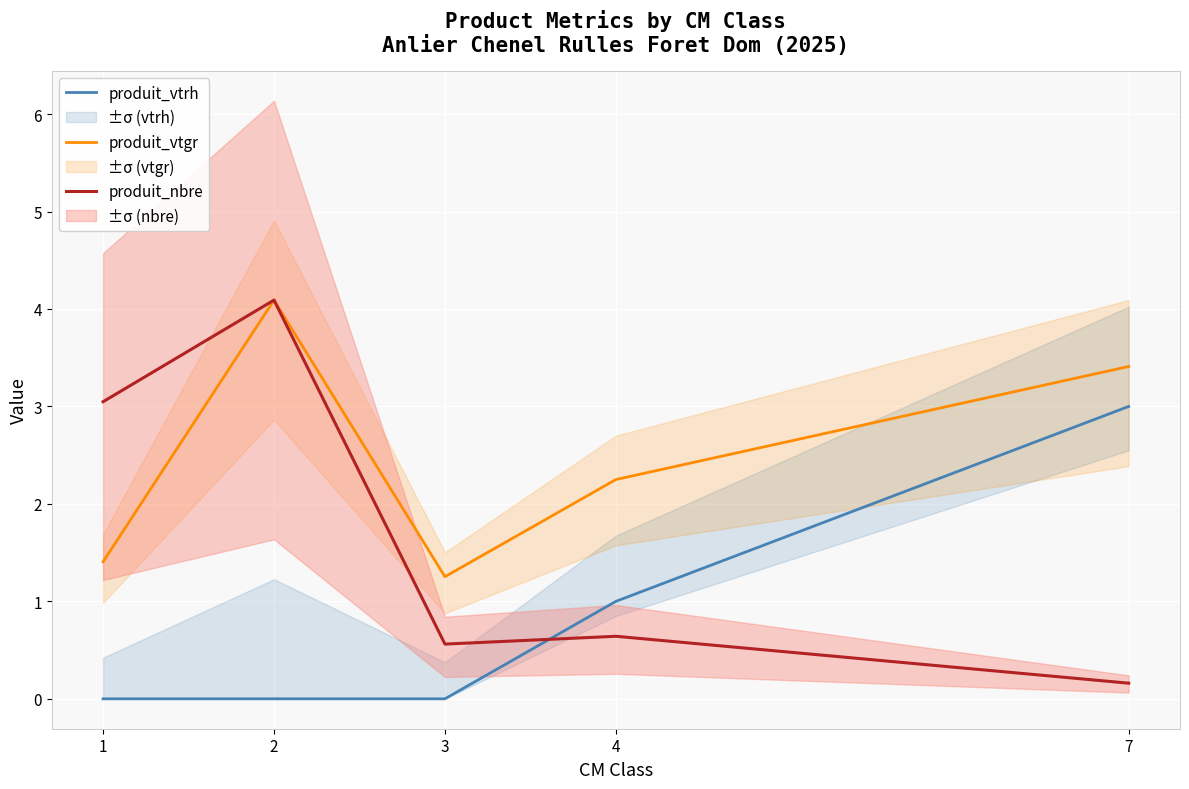

What are all the series names shown in the legend?

produit_vtrh, produit_vtgr, produit_nbre